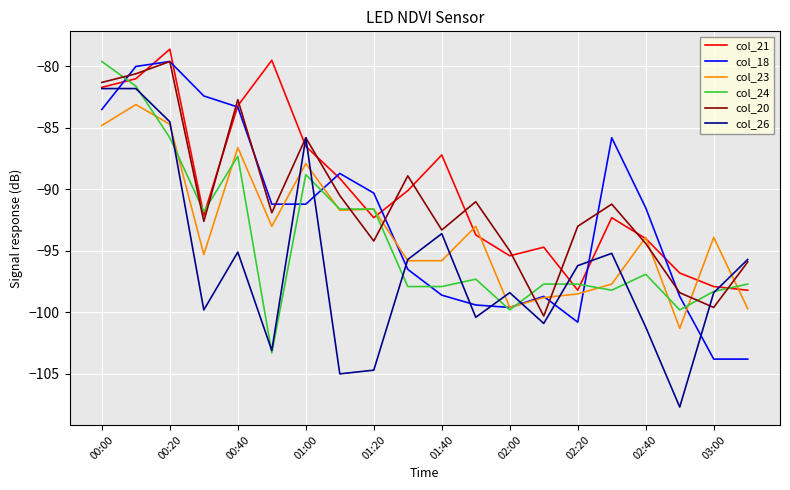

What is the greatest value displayed?

-78.6